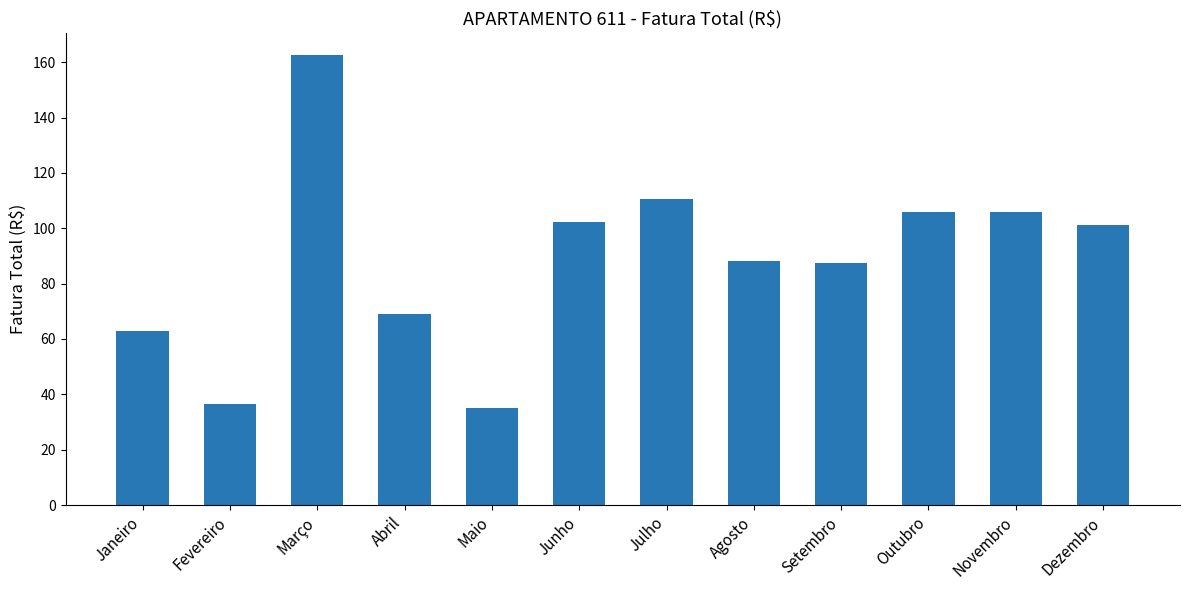

What is the greatest value displayed?

162.5